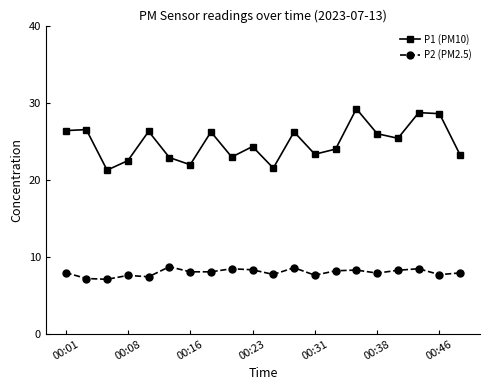

Rank the series by their average value, from lowest to highest.

P2 (PM2.5), P1 (PM10)